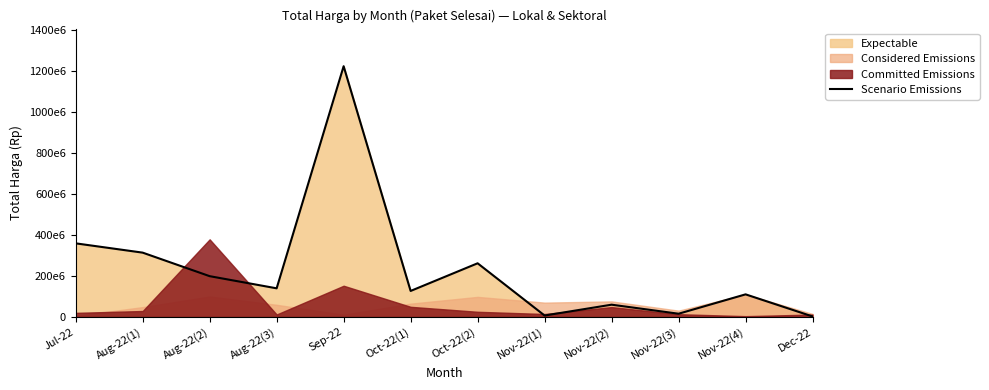

List the labels in order of value, largest first.

Sep-22, Jul-22, Aug-22(1), Oct-22(2), Aug-22(2), Aug-22(3), Oct-22(1), Nov-22(4), Nov-22(2), Nov-22(3), Nov-22(1), Dec-22